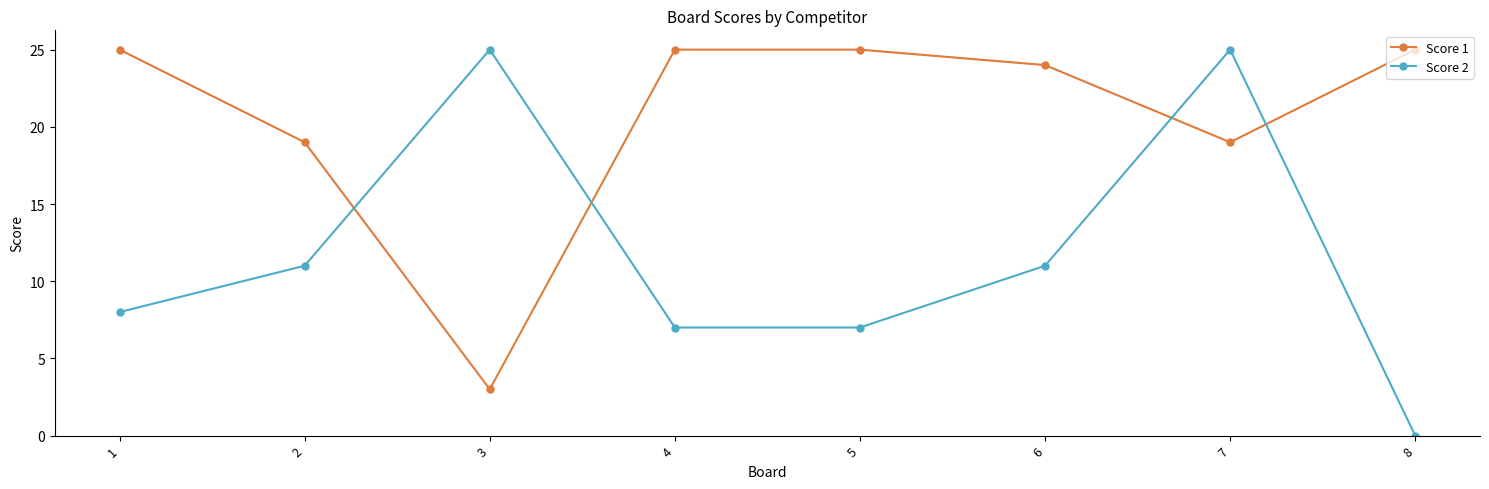

Between 6 and 8, which series saw the biggest shift?

Score 2